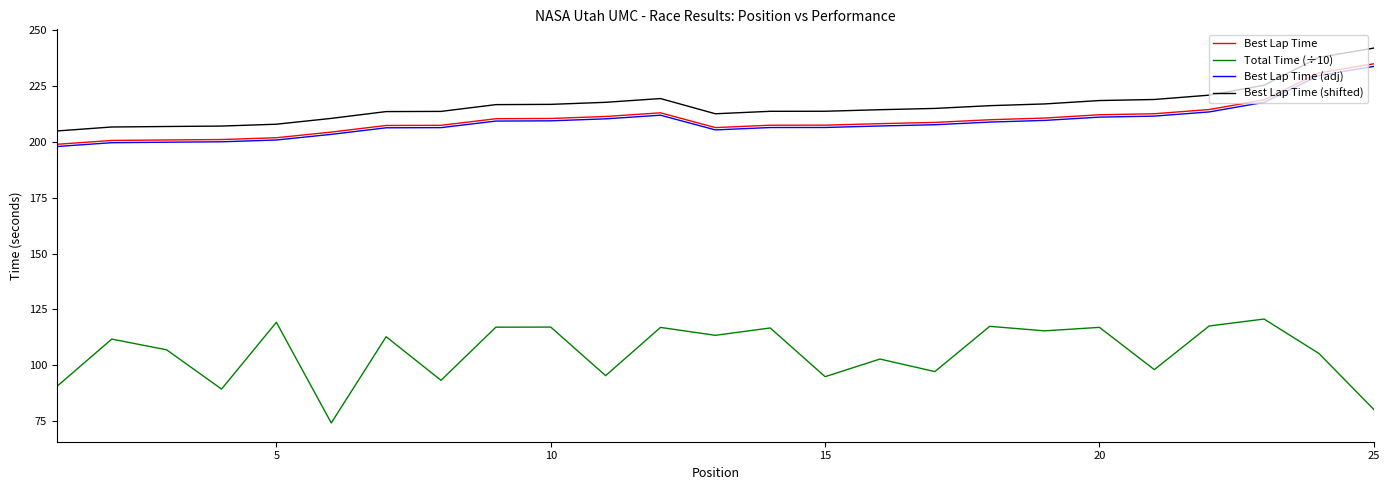

At how many categories does at least one series exceed 187?

25